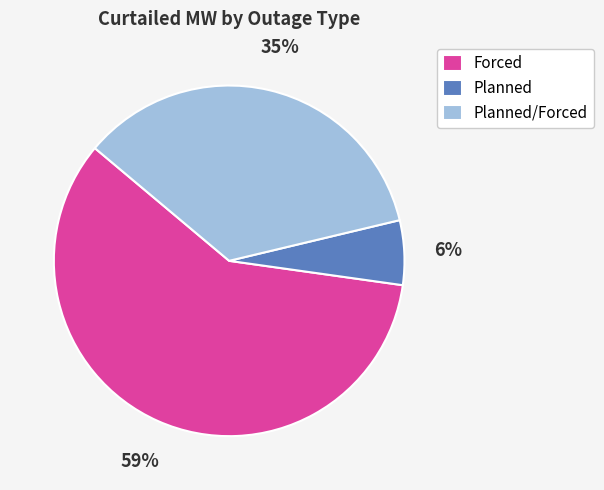

Which has a higher value, Forced or Planned?

Forced